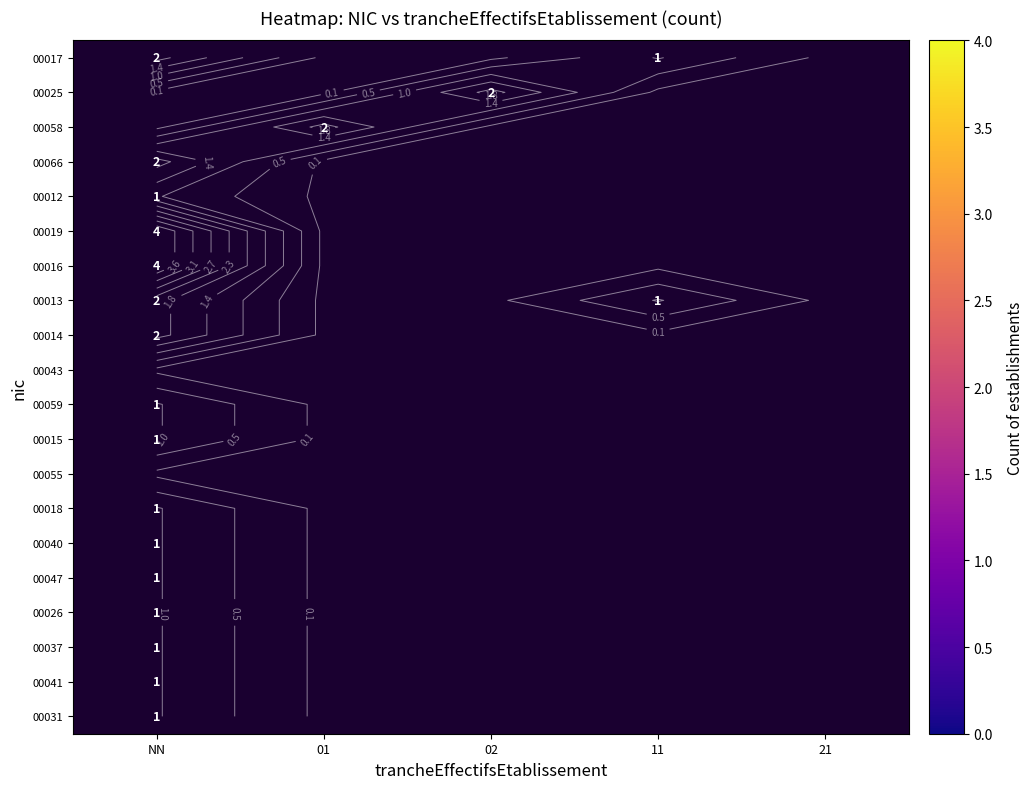

At which category does the chart reach its peak across all series?

NN